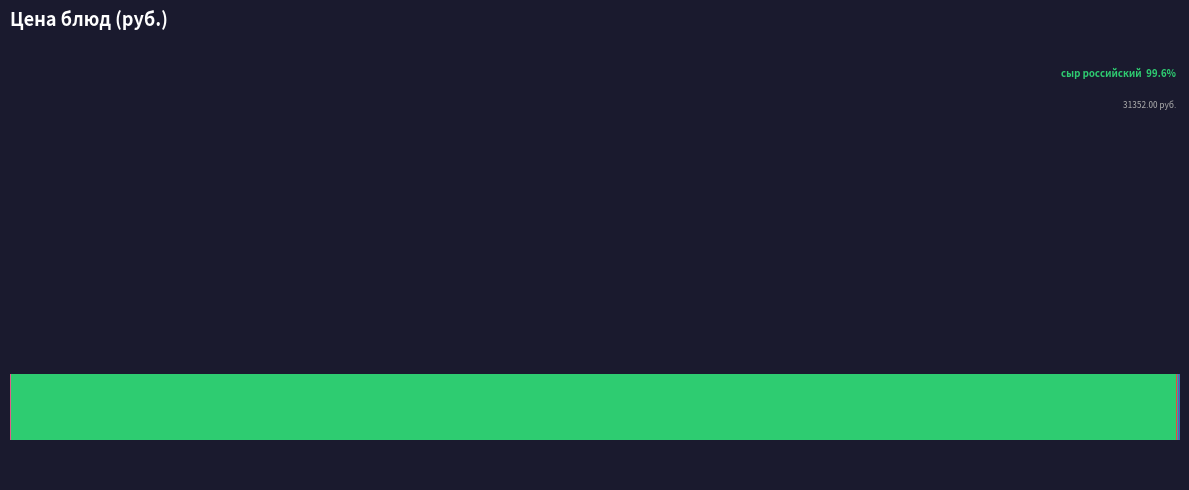

The борщ slice represents 1% of the pie. True or false?

False